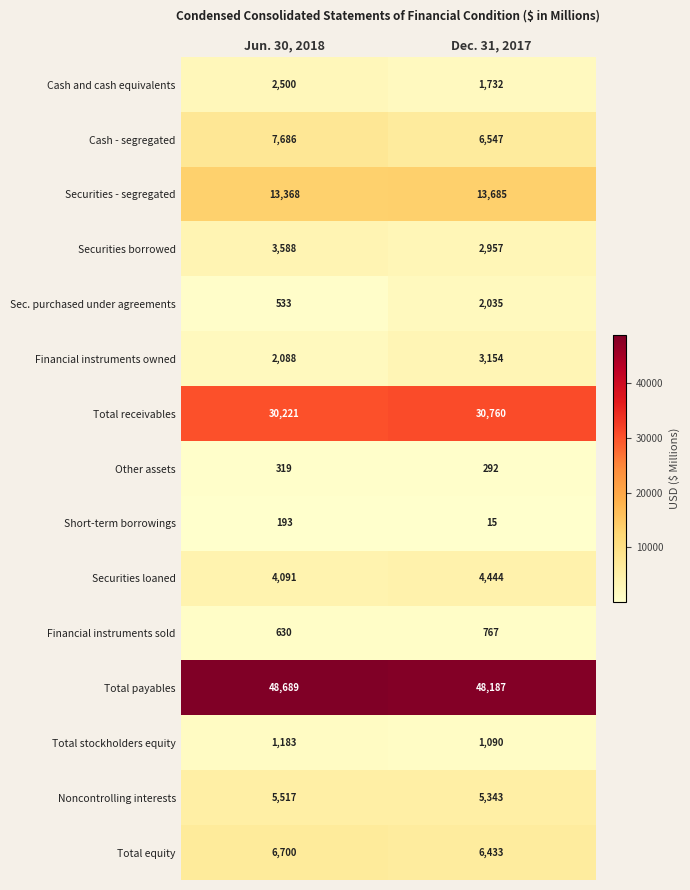

What is the spread (max minus min) of values at Dec. 31, 2017?

48172